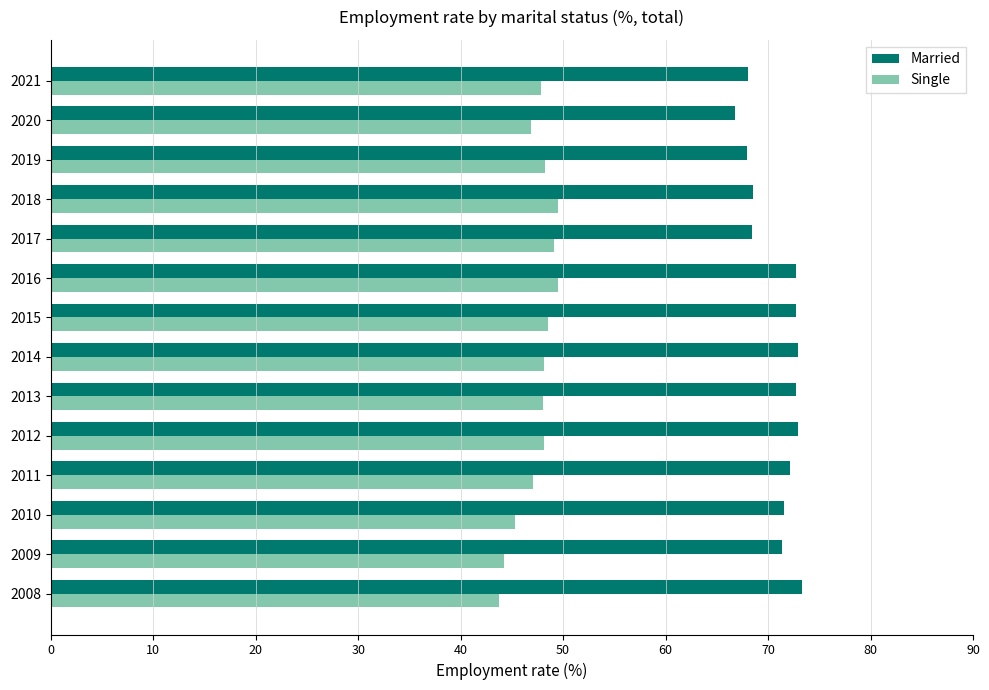

What are all the series names shown in the legend?

Married, Single